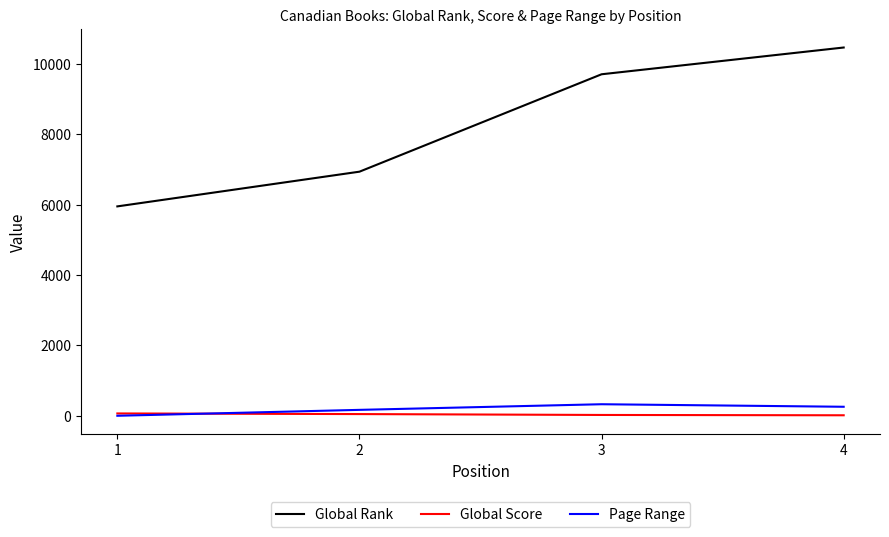

What is the sum of the Global Rank values at 2 and 1?

12895